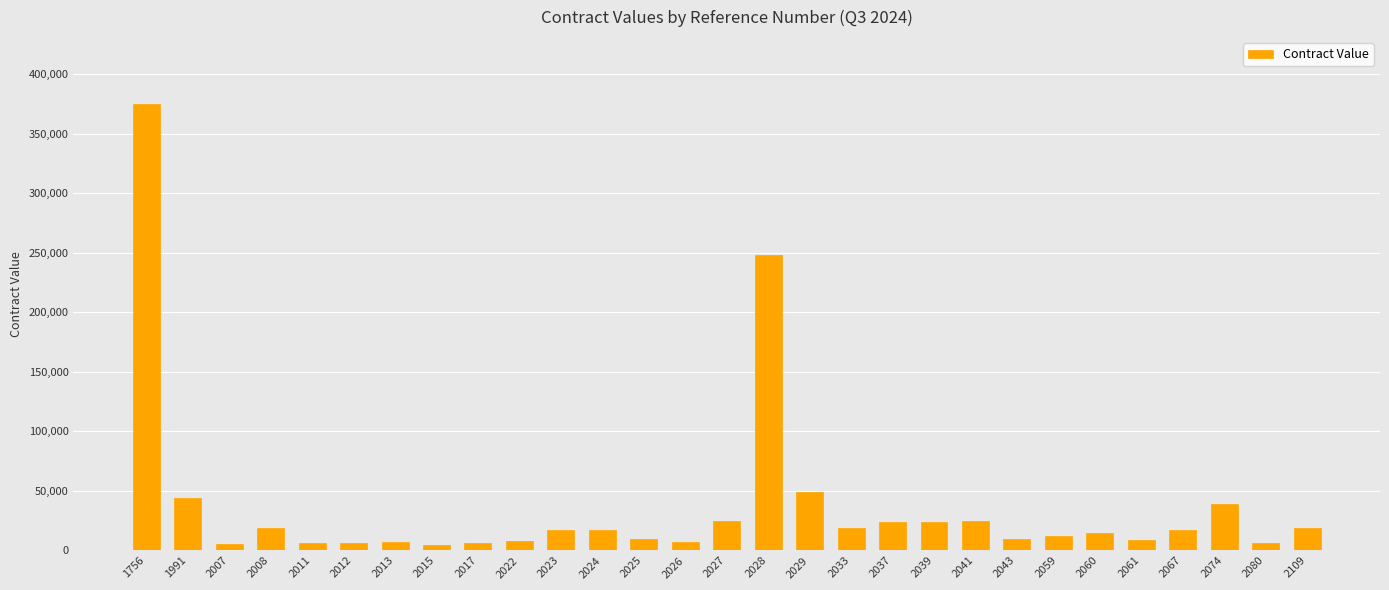

At which category does the chart reach its peak across all series?

1756